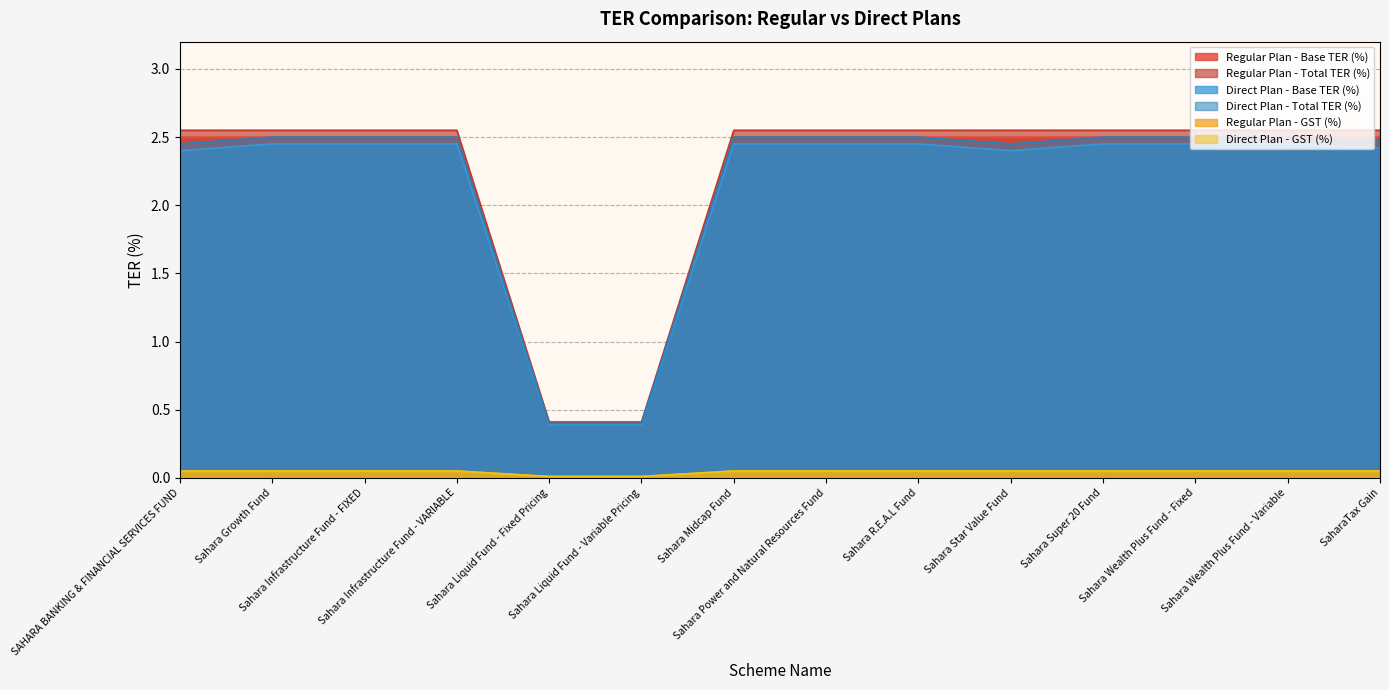

True or false: Regular Plan - GST (%) and Regular Plan - Base TER (%) intersect in this chart.

False